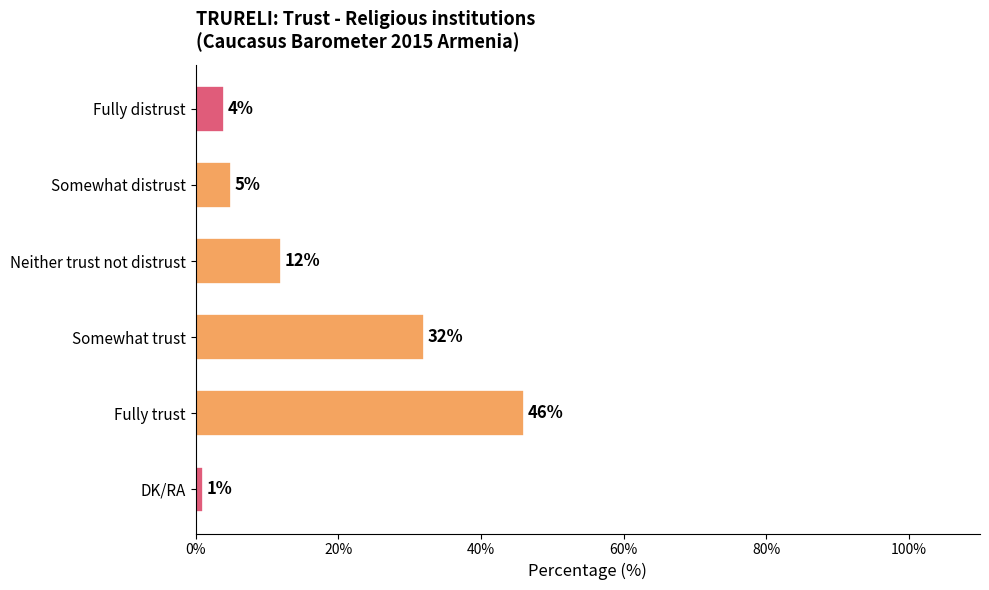

Reading top to bottom, extract all data points from this chart.

4	5	12	32	46	1